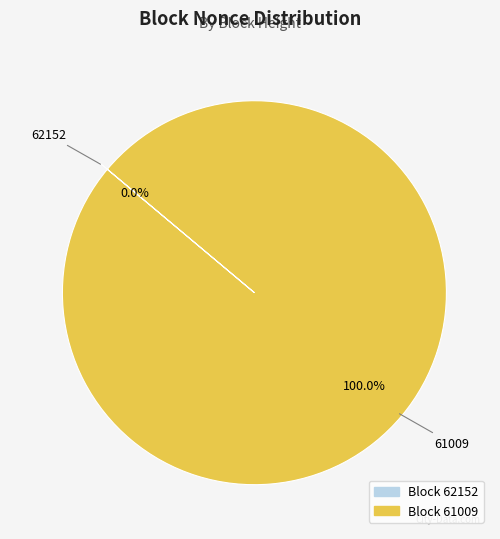

Count the number of slices in the pie.

2